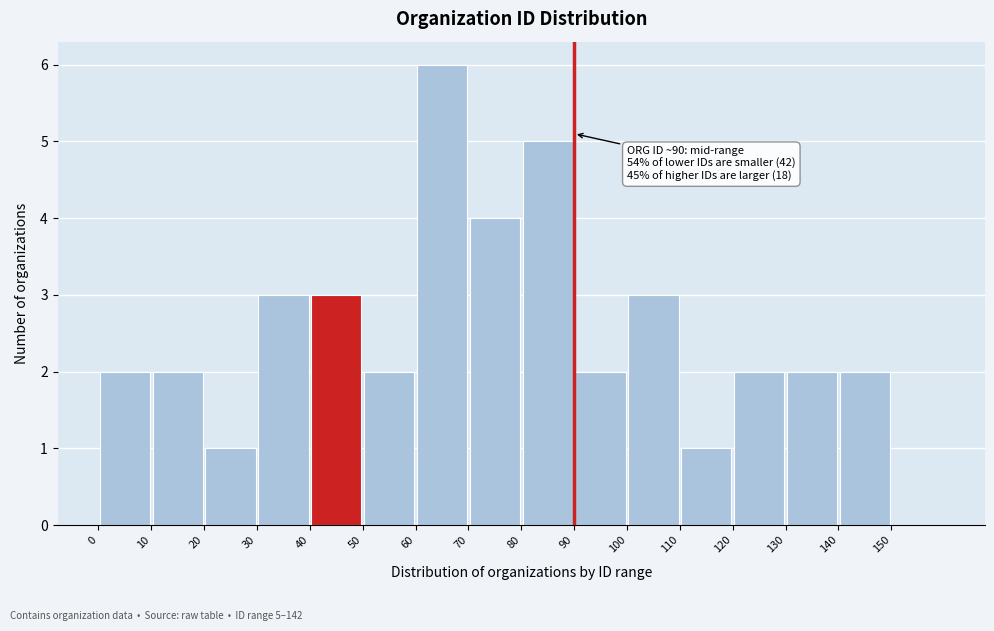

Which range on the x-axis has the tallest bar?

60 to 70